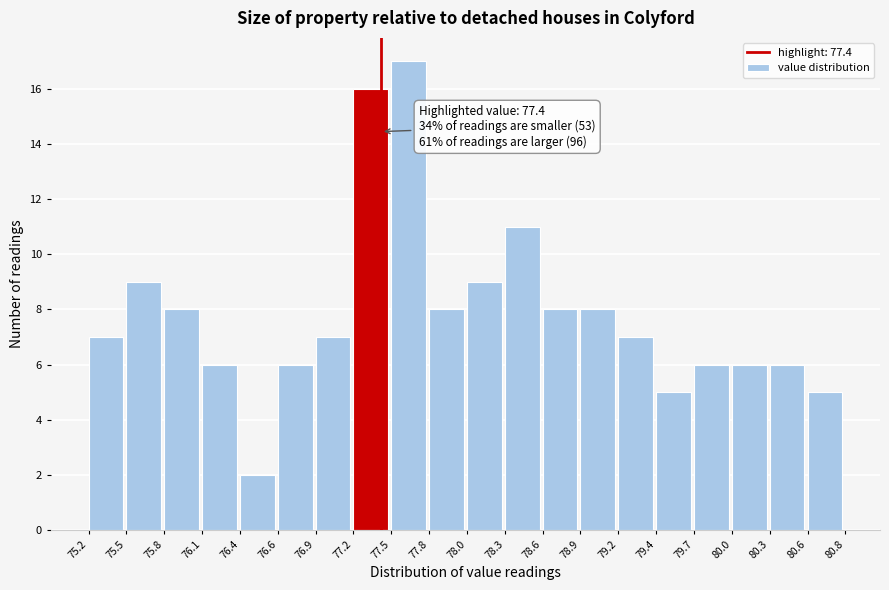

Which range on the x-axis has the tallest bar?

77.5 to 77.8